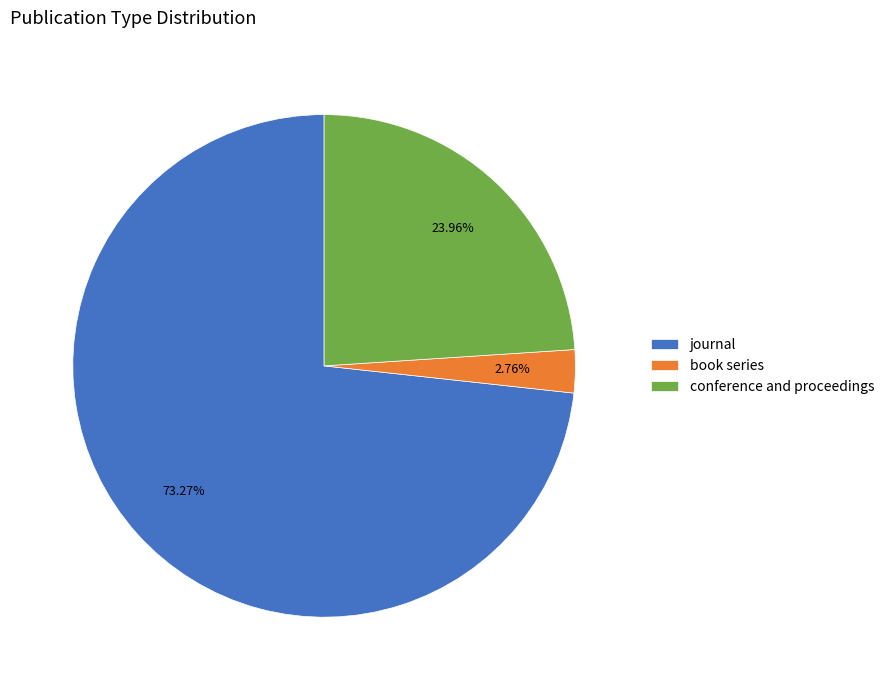

Count the number of slices in the pie.

3